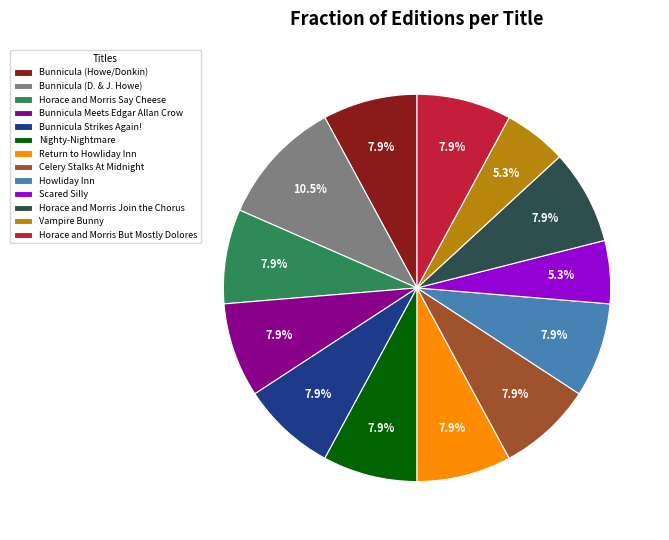

What percentage is the Bunnicula Meets Edgar Allan Crow slice, to the nearest percent?

8%